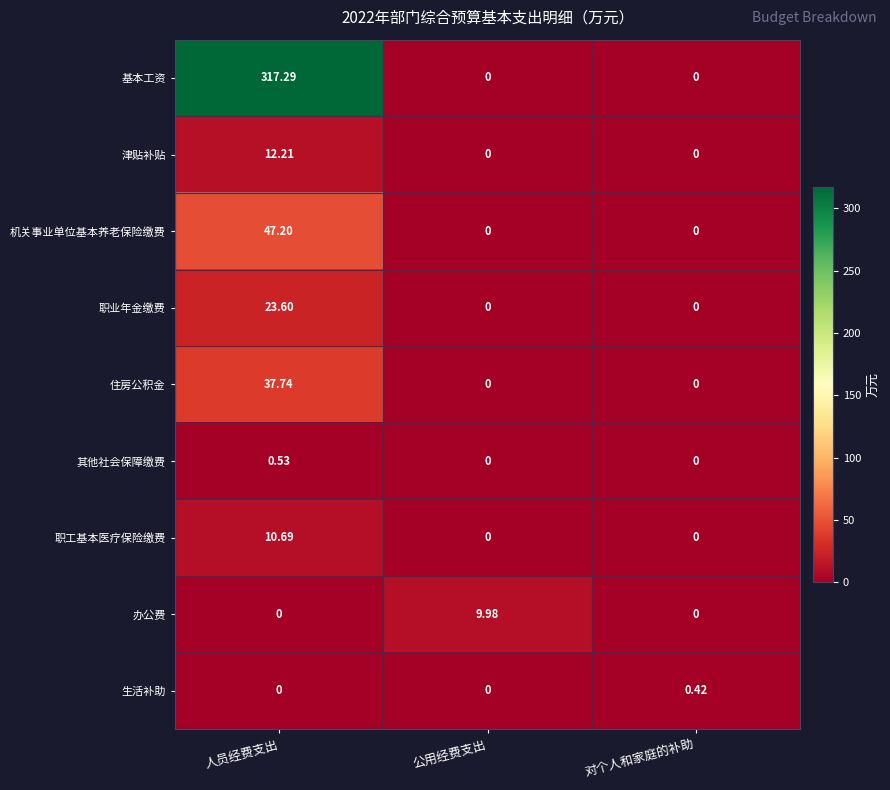

What is the total value across all series at 公用经费支出?

10.0